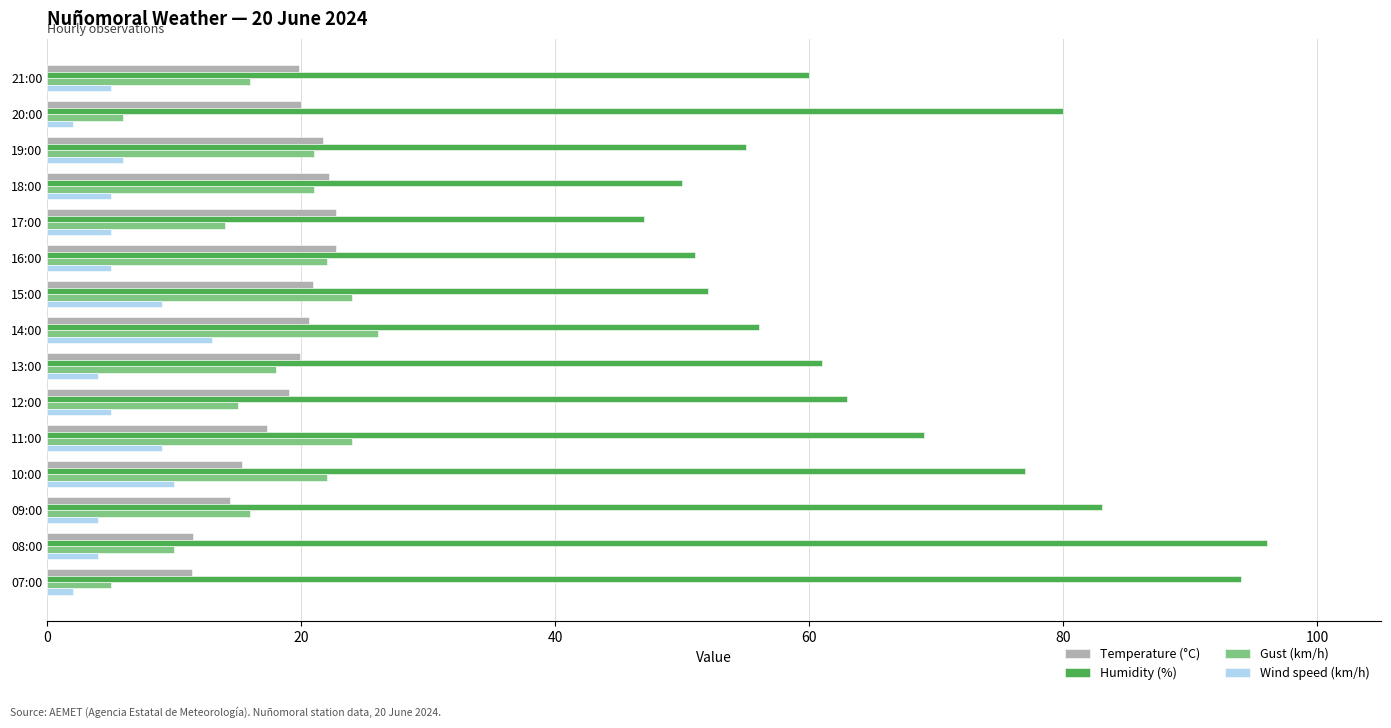

Which series has the largest range (max minus min)?

Humidity (%)